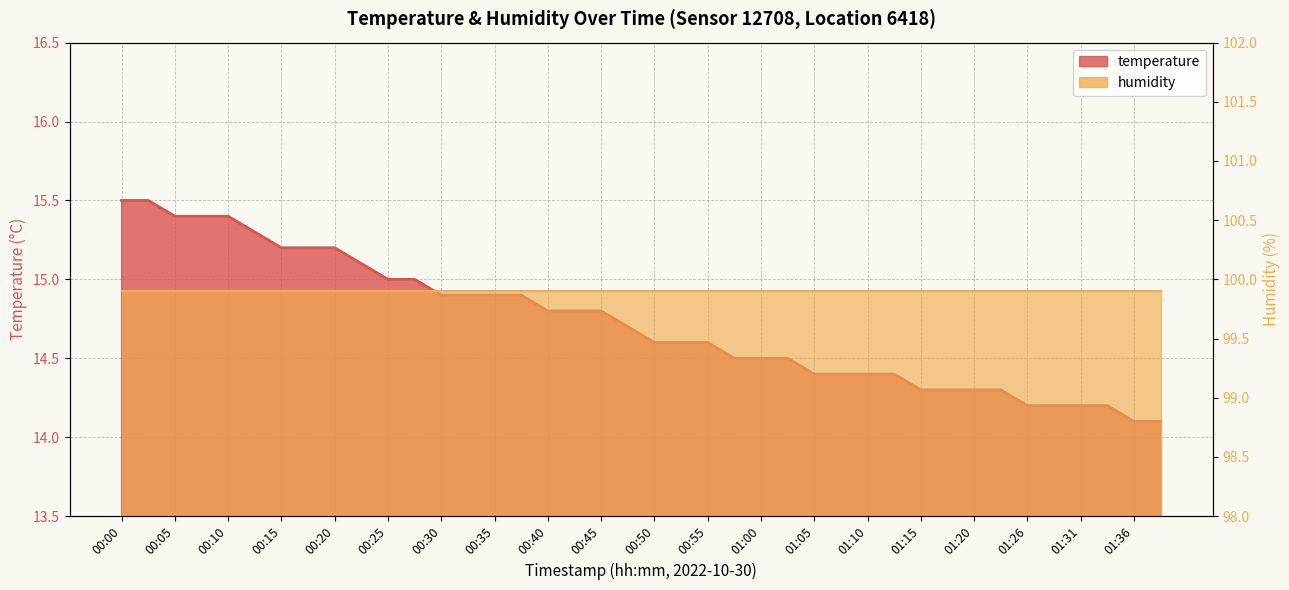

Reading right to left, extract all data points from this chart.

01:39=14.1	01:36=14.1	01:34=14.2	01:31=14.2	01:28=14.2	01:26=14.2	01:23=14.3	01:20=14.3	01:18=14.3	01:15=14.3	01:12=14.4	01:10=14.4	01:07=14.4	01:05=14.4	01:02=14.5	01:00=14.5	00:57=14.5	00:55=14.6	00:52=14.6	00:50=14.6	00:47=14.7	00:45=14.8	00:42=14.8	00:40=14.8	00:37=14.9	00:35=14.9	00:32=14.9	00:30=14.9	00:28=15.0	00:25=15.0	00:23=15.1	00:20=15.2	00:18=15.2	00:15=15.2	00:13=15.3	00:10=15.4	00:08=15.4	00:05=15.4	00:03=15.5	00:00=15.5